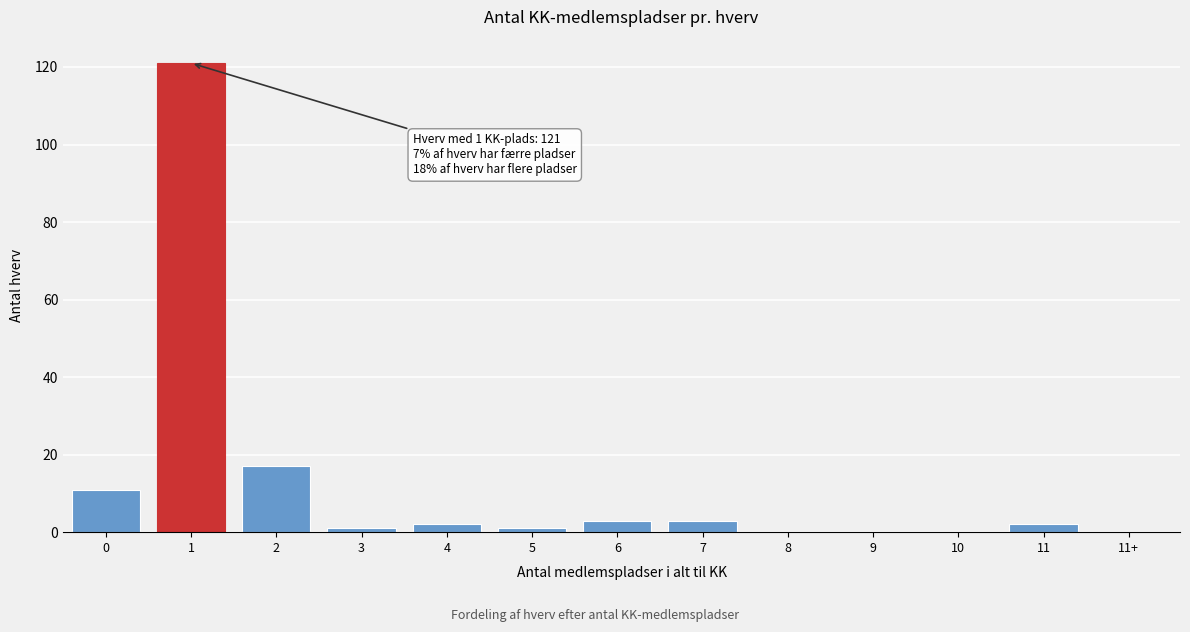

Reading left to right, extract all data points from this chart.

0=11	1=121	2=17	3=1	4=2	5=1	6=3	7=3	8=0	9=0	10=0	11=2	11+=0